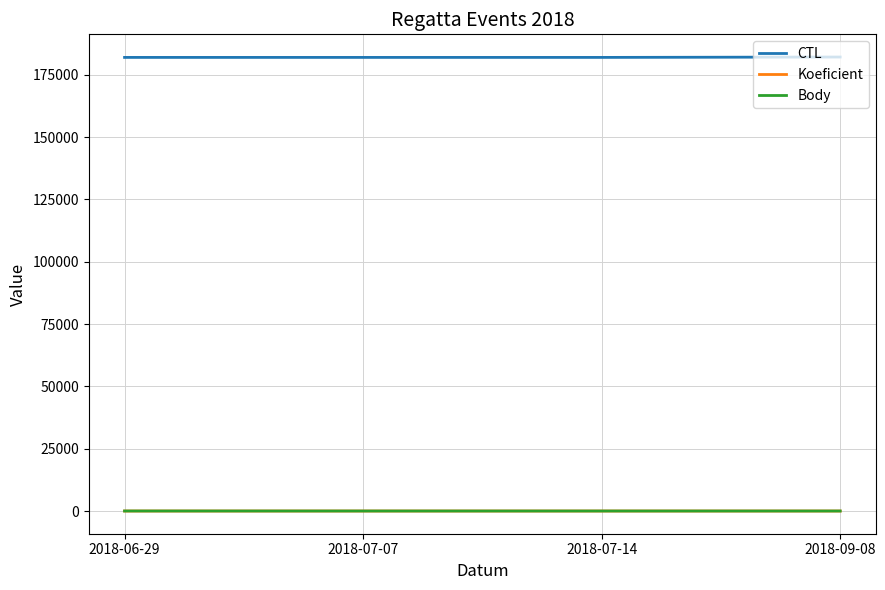

The value of CTL at 2018-09-08 is 80271. True or false?

False